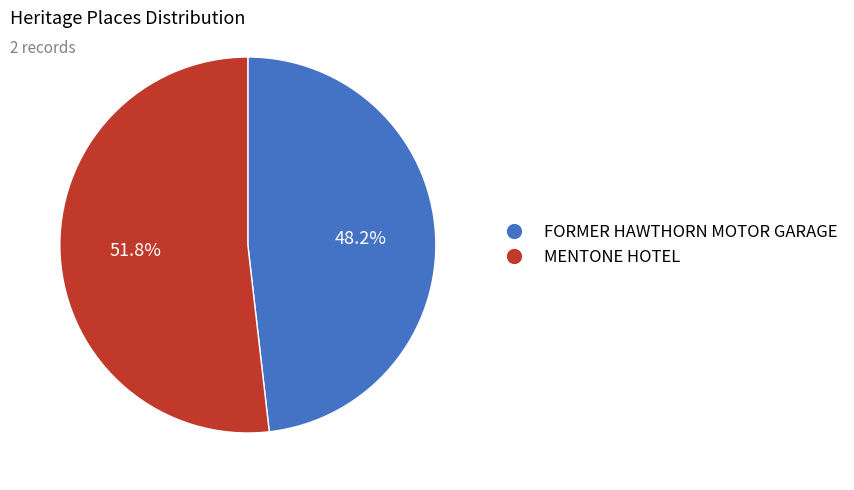

How many slices are in this pie chart?

2